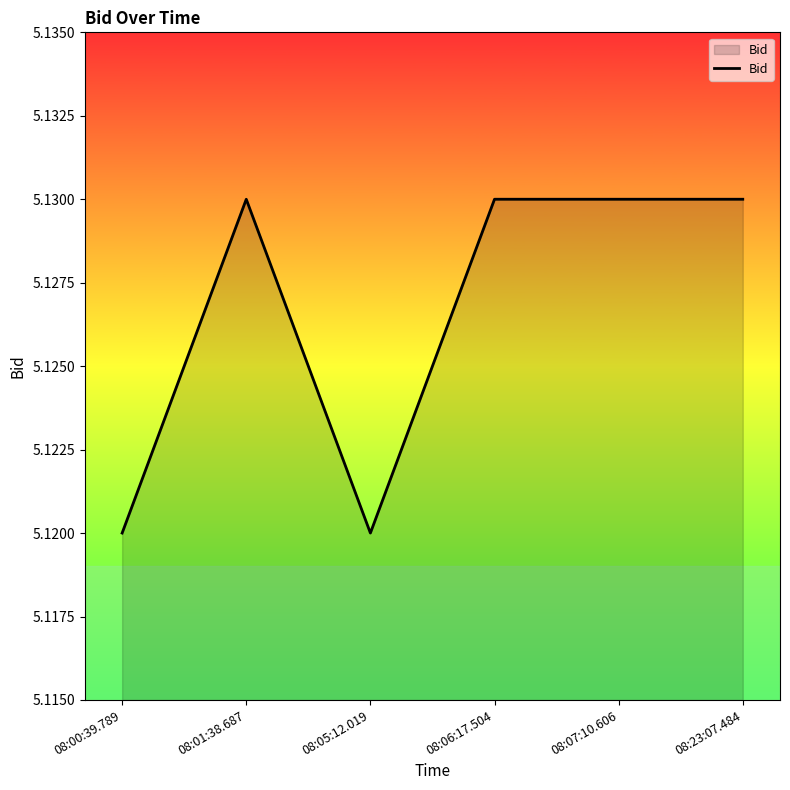

What is the ratio of the value at 08:05:12.019 to the value at 08:23:07.484?

1.0